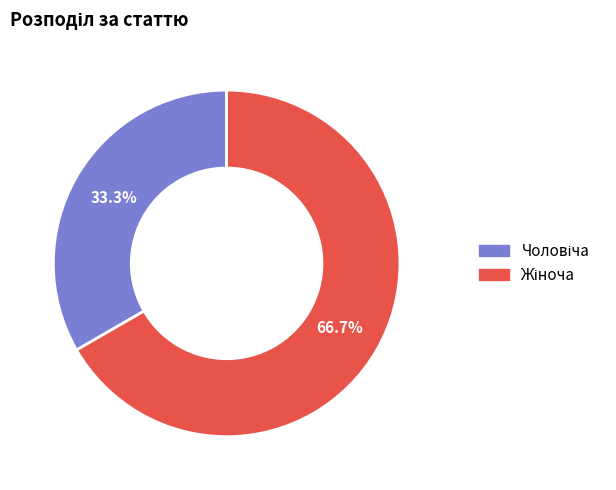

Is there any slice that represents more than half of the pie?

Yes